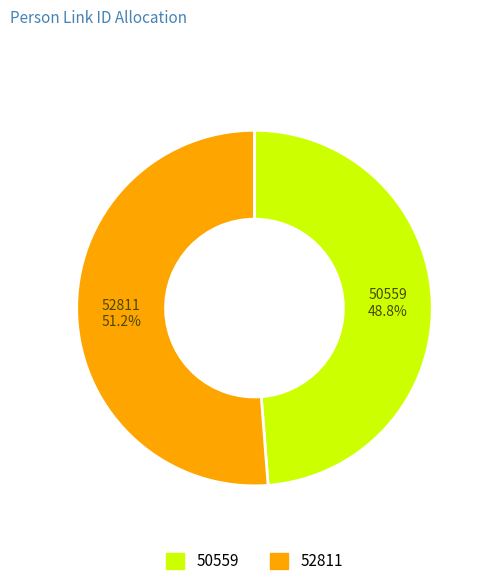

To the nearest percent, what portion does 50559 represent?

49%